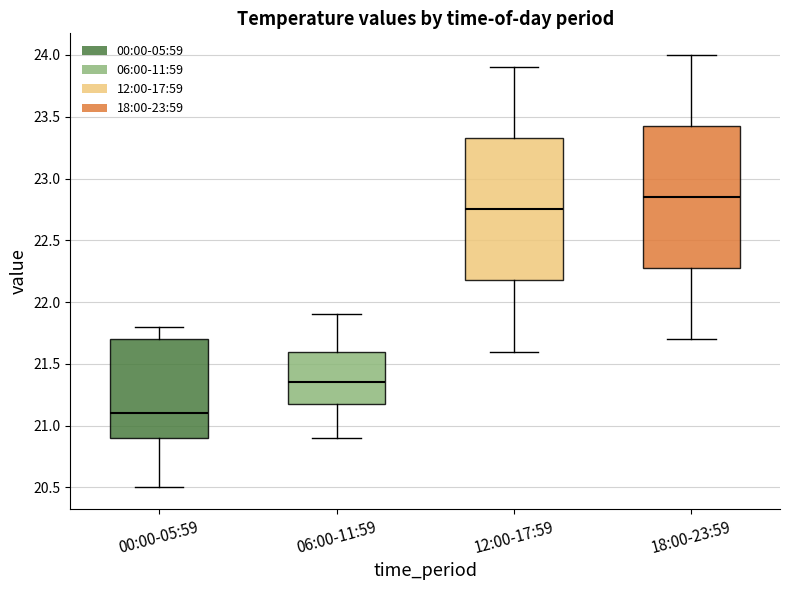

Reading left to right, transcribe this box plot: for each box, give where its median line is, the range the box spans, and where its two whiskers end, as read against the y-axis. The values are not printed on the chart, so give them approximately, as read against the axis.

00:00-05:59: median 21.10, box 20.90 to 21.70, whiskers 20.50 to 21.80
06:00-11:59: median 21.35, box 21.20 to 21.60, whiskers 20.90 to 21.90
12:00-17:59: median 22.75, box 22.20 to 23.35, whiskers 21.60 to 23.90
18:00-23:59: median 22.85, box 22.30 to 23.45, whiskers 21.70 to 24.00